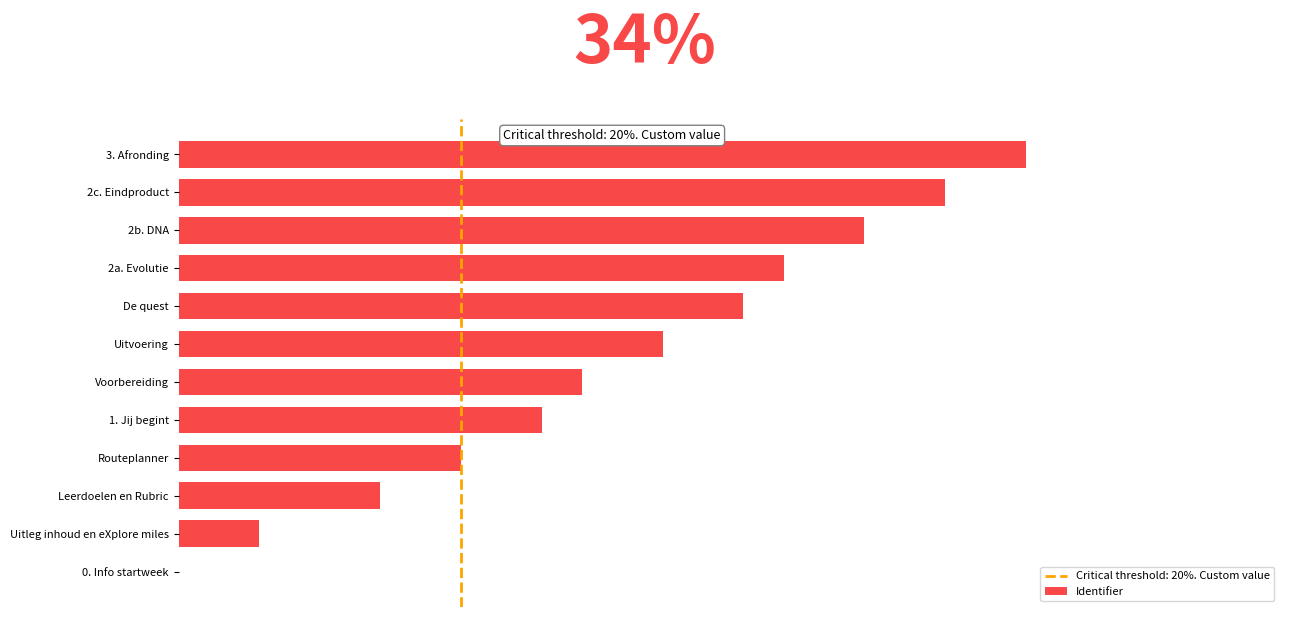

Are the bars horizontal?

Yes